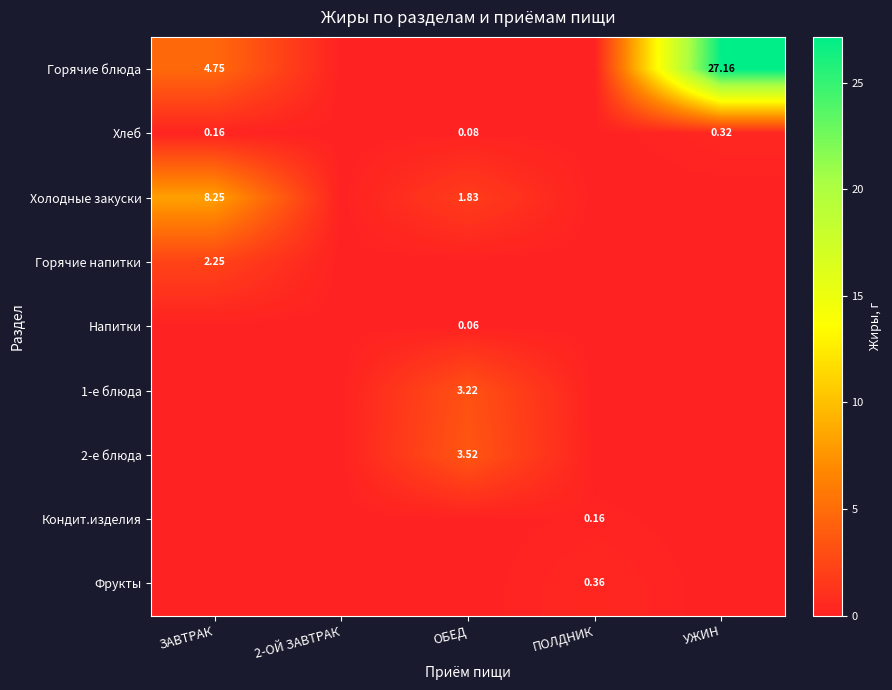

How many Холодные закуски values are between 0 and 1?

3